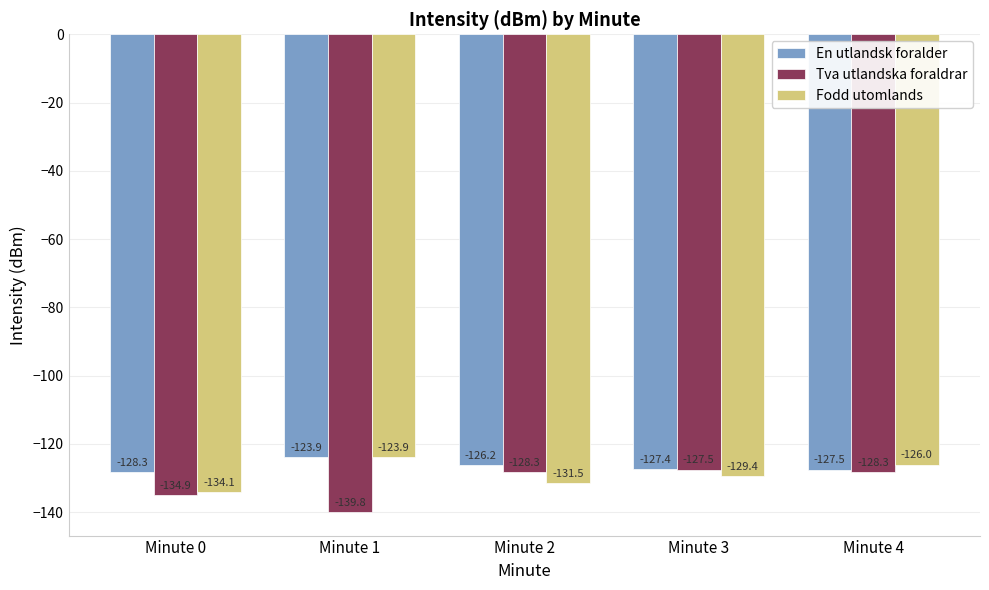

Which series has the largest range (max minus min)?

Tva utlandska foraldrar